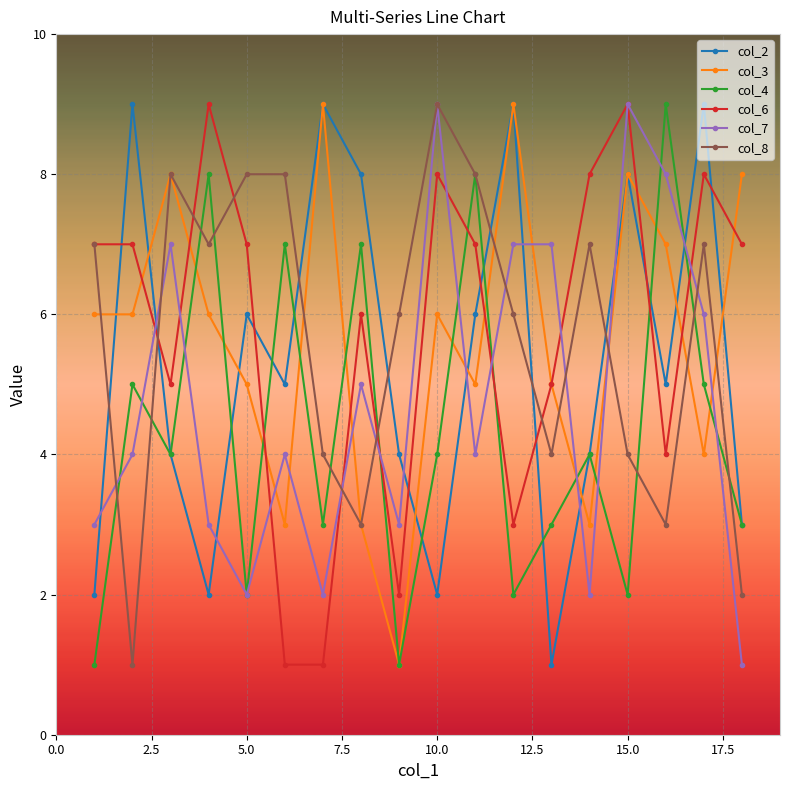

Which series ends up on top after the final intersection of col_6 and col_4?

col_6